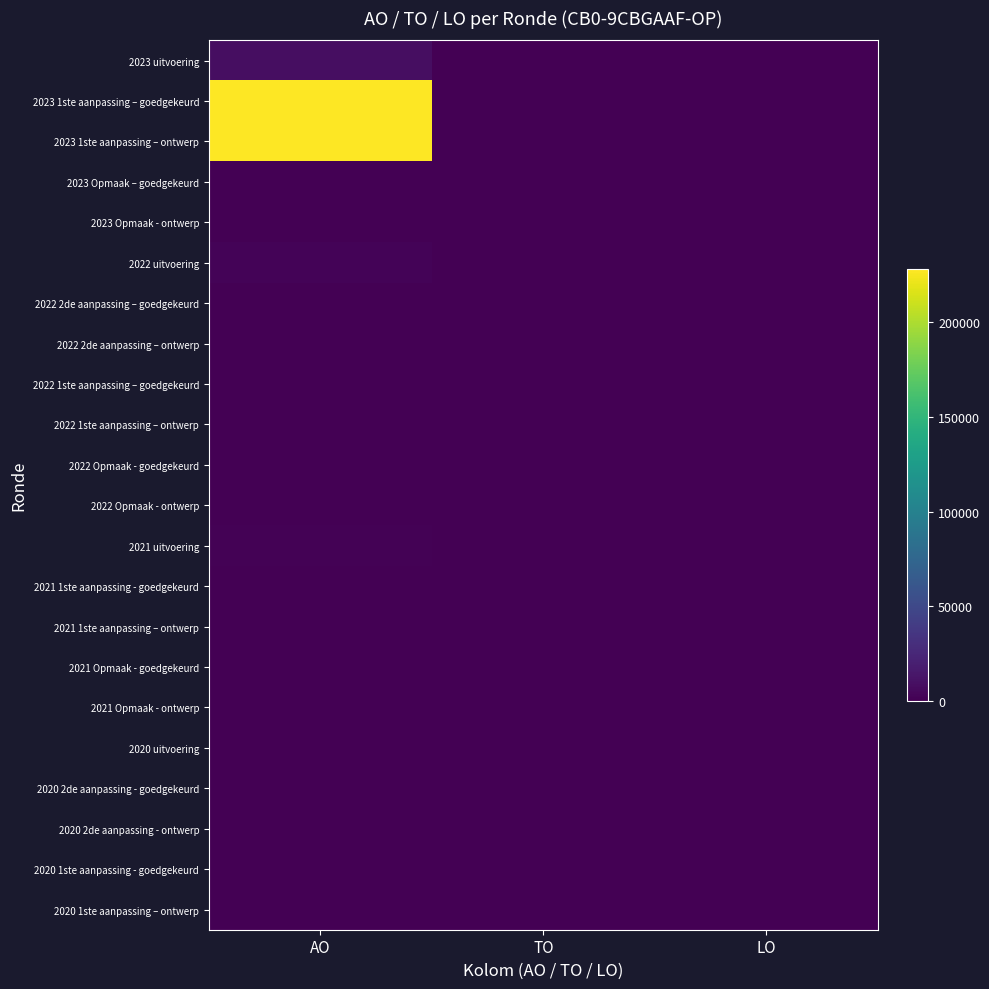

Which series has the largest total across all categories?

2023 1ste aanpassing – goedgekeurd